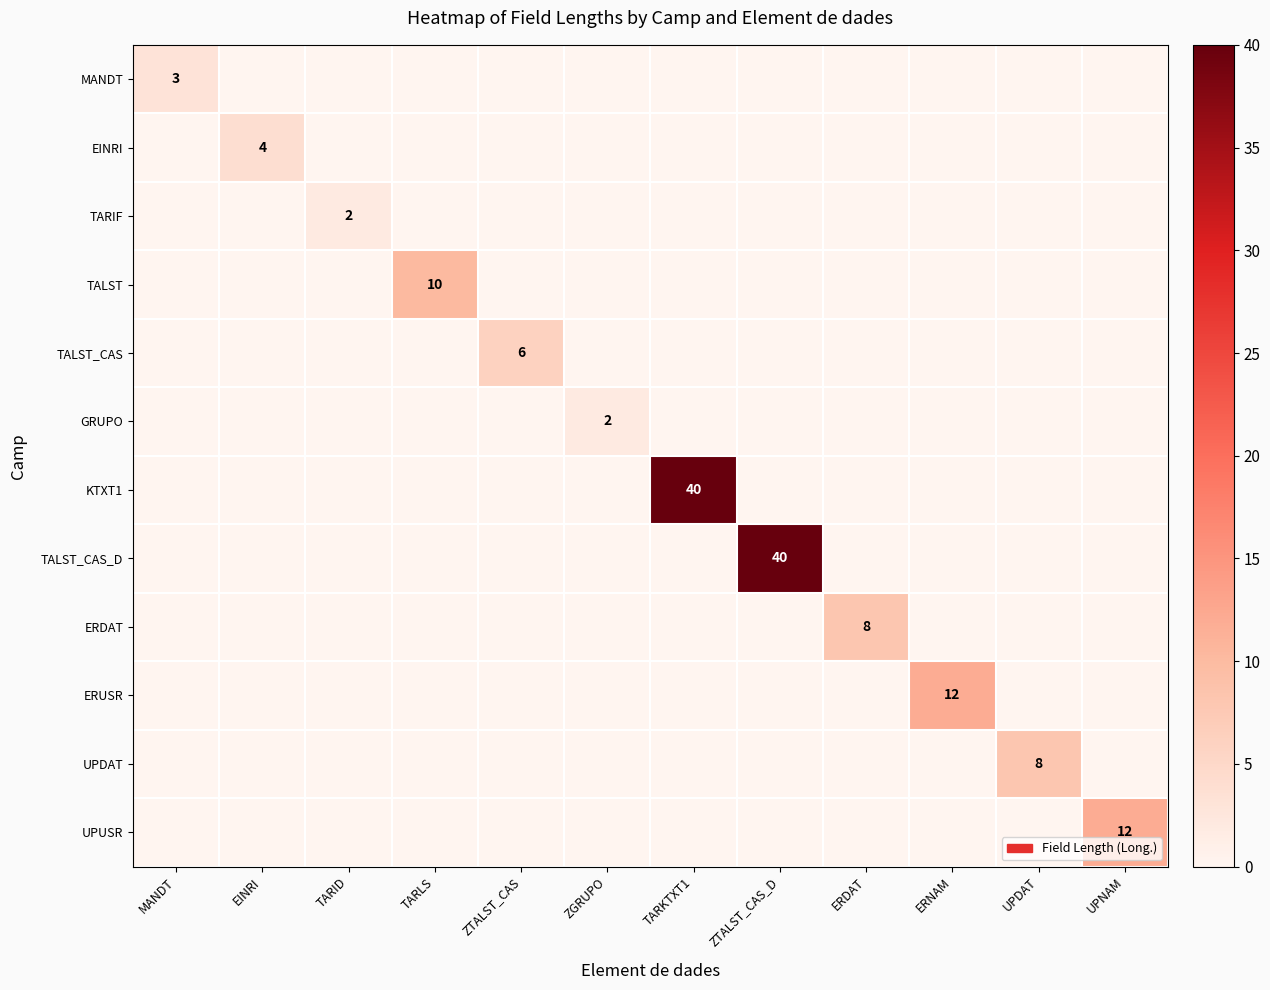

Is it true that UPUSR equals 5 at UPNAM?

False